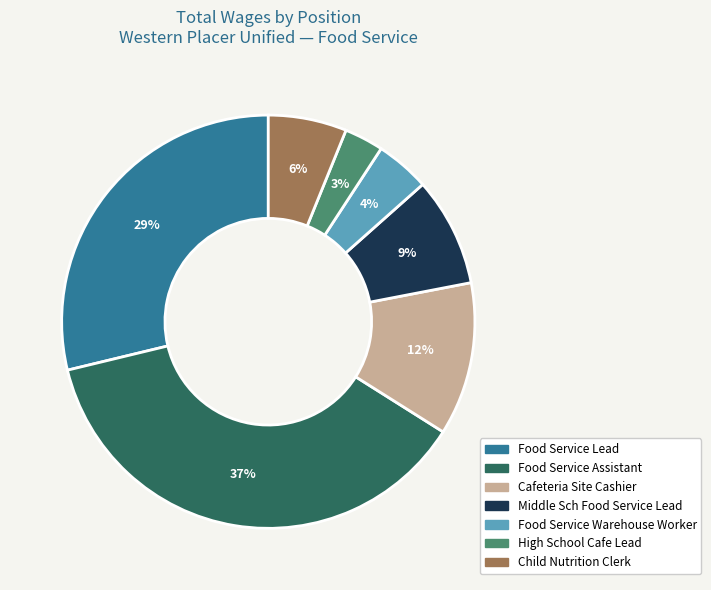

How many slices are in this pie chart?

7